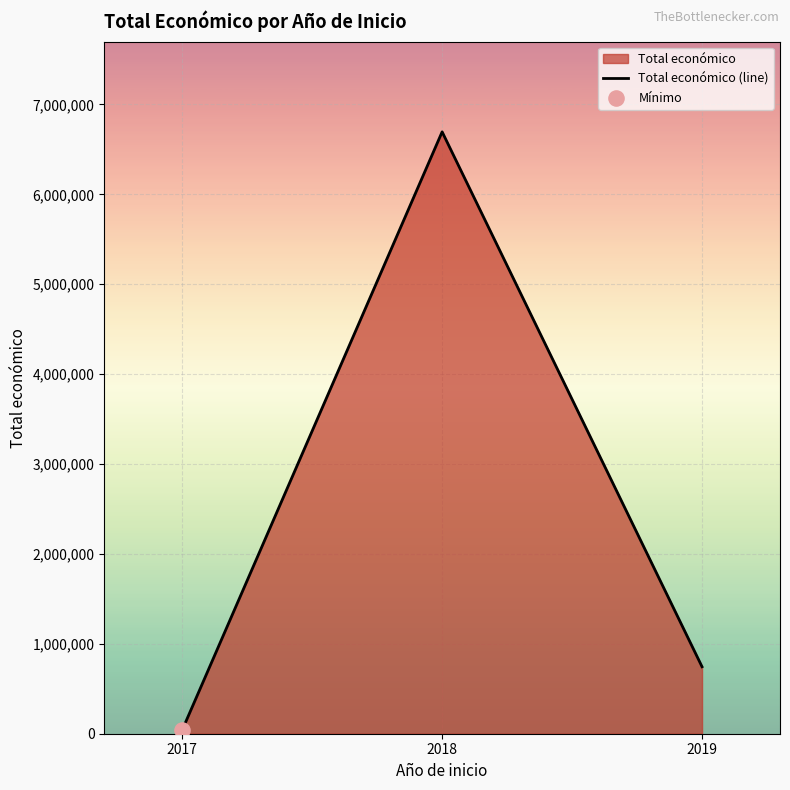

What is the ratio of the value at 2018 to the value at 2017?

159.1